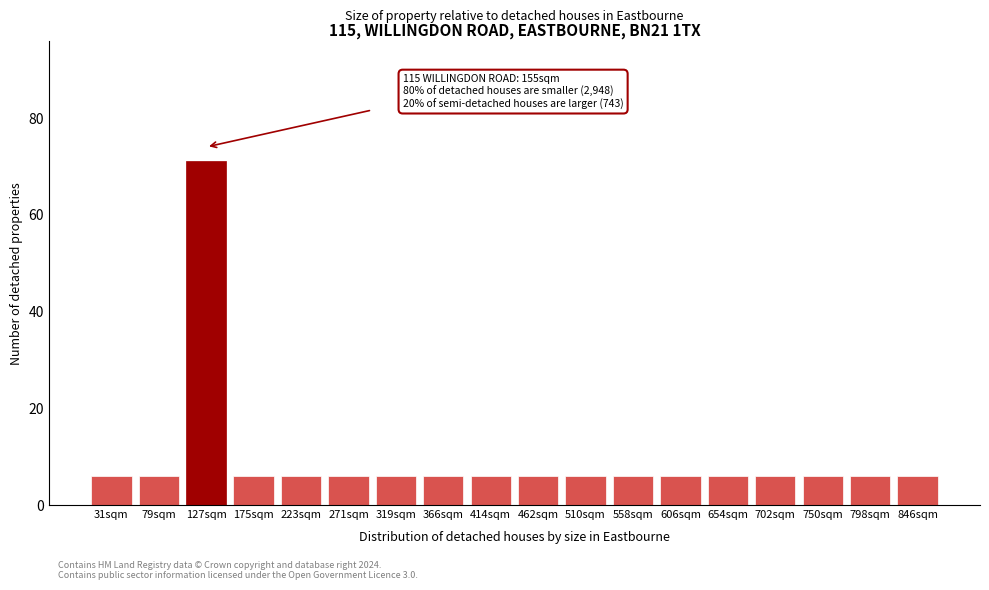

Reading right to left, transcribe all the data shown in this chart.

6	6	6	6	6	6	6	6	6	6	6	6	6	6	6	71	6	6